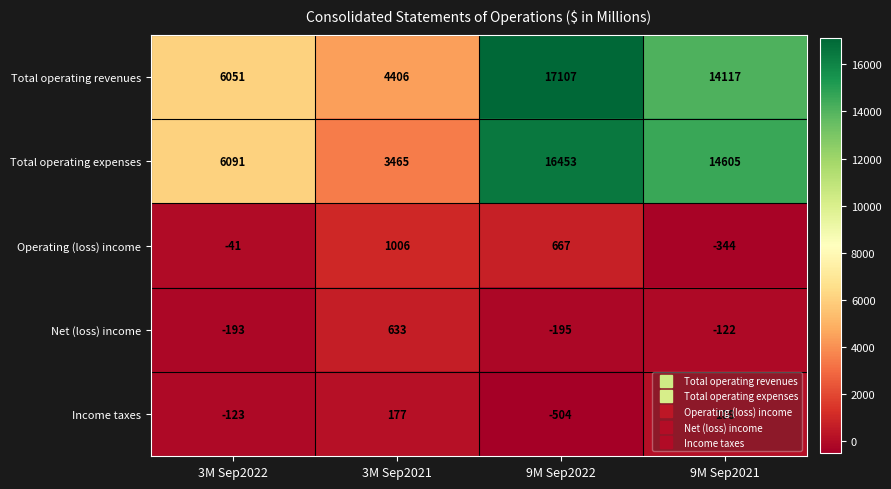

What is the lowest value of the Income taxes series?

-504